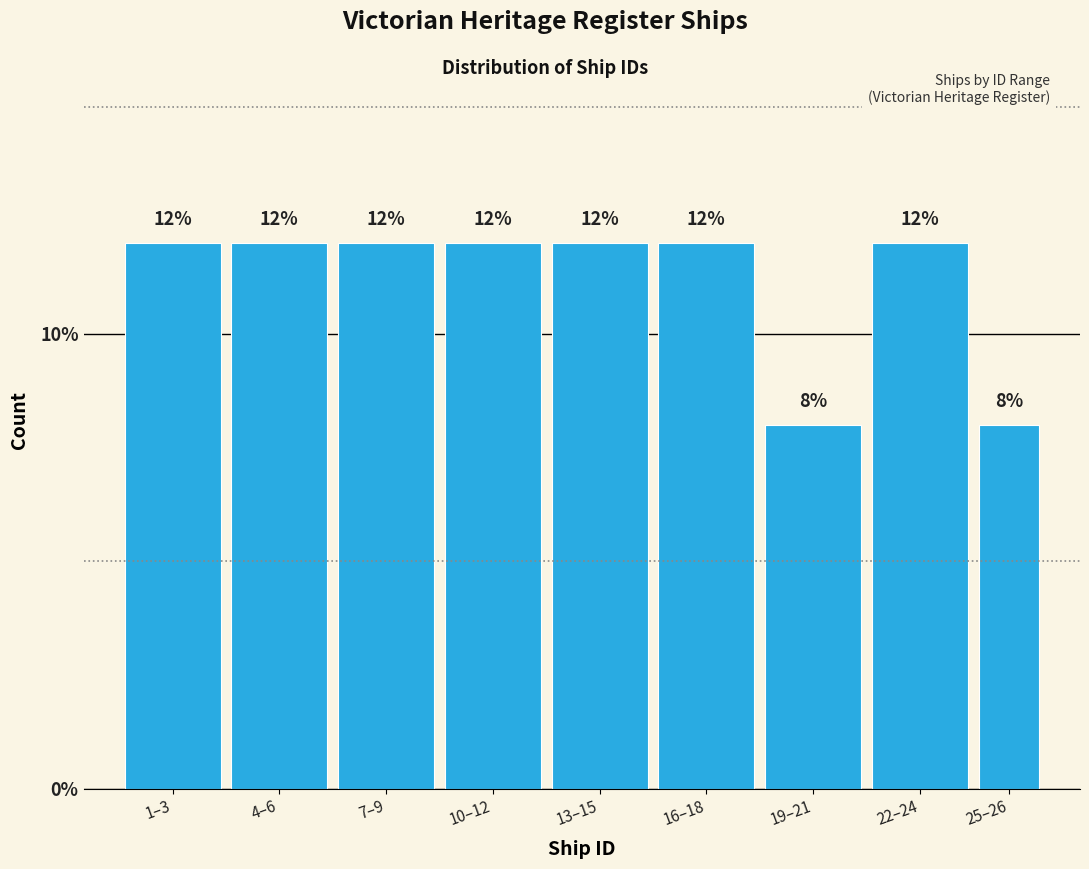

Reading left to right, what are all the values shown in this chart?

12	12	12	12	12	12	8	12	8